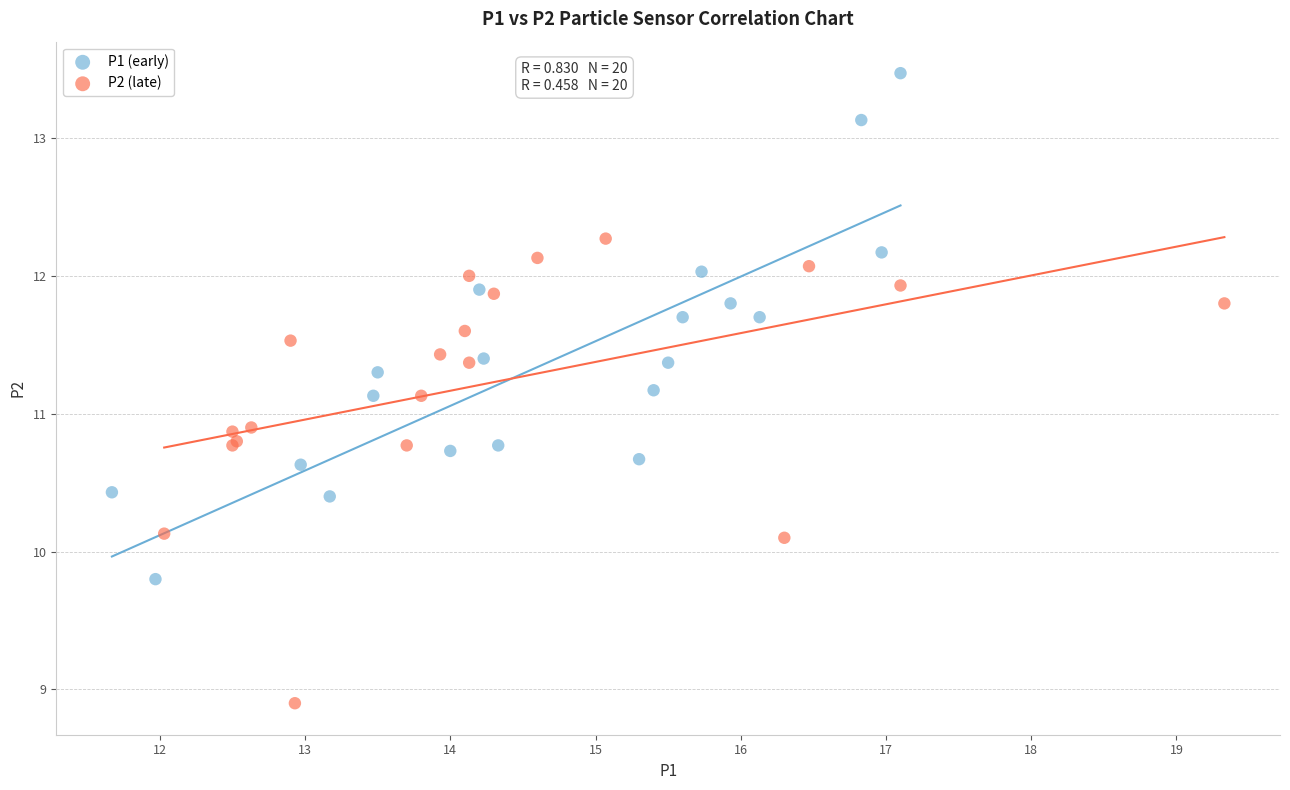

Which series contains the highest Y value?

P1 (early)